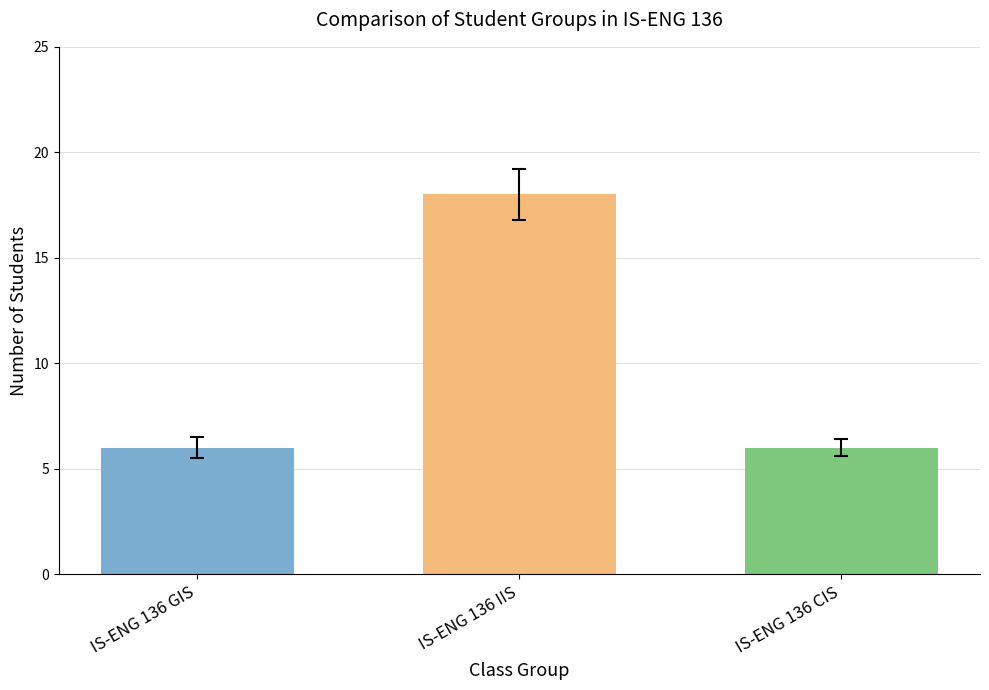

What is the value of the 1st bar from the left?

6